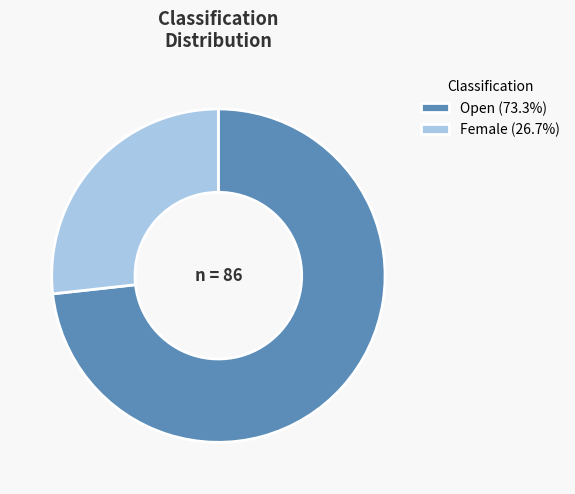

Is the sum of Female (26.7%) and Open (73.3%) greater than half?

Yes